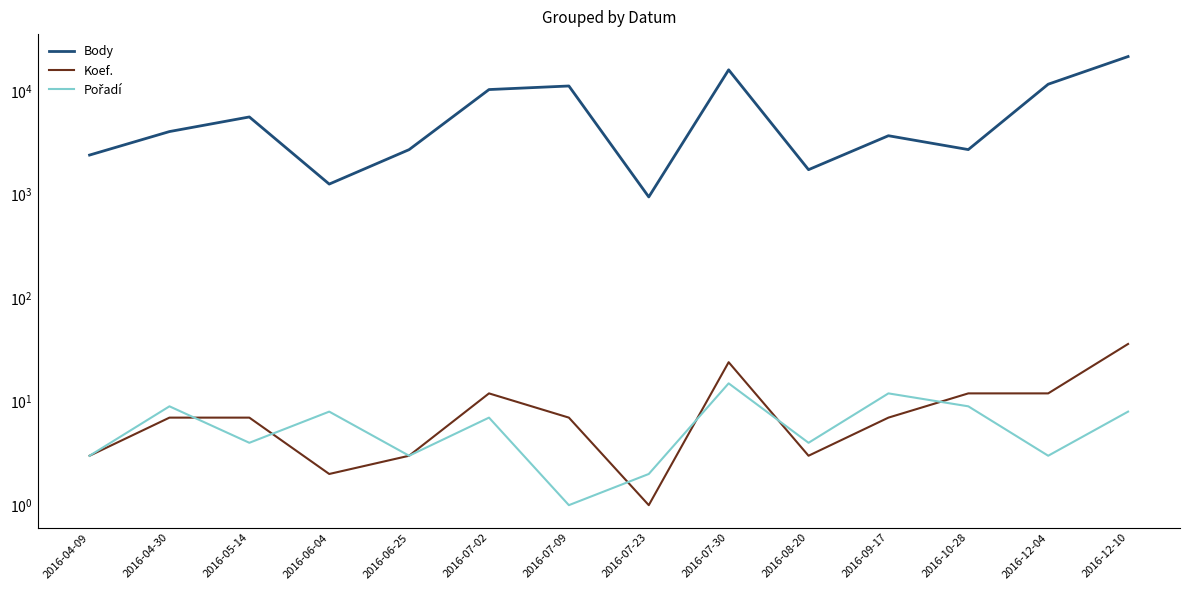

True or false: Koef. has more than 2 interior local peaks.

False